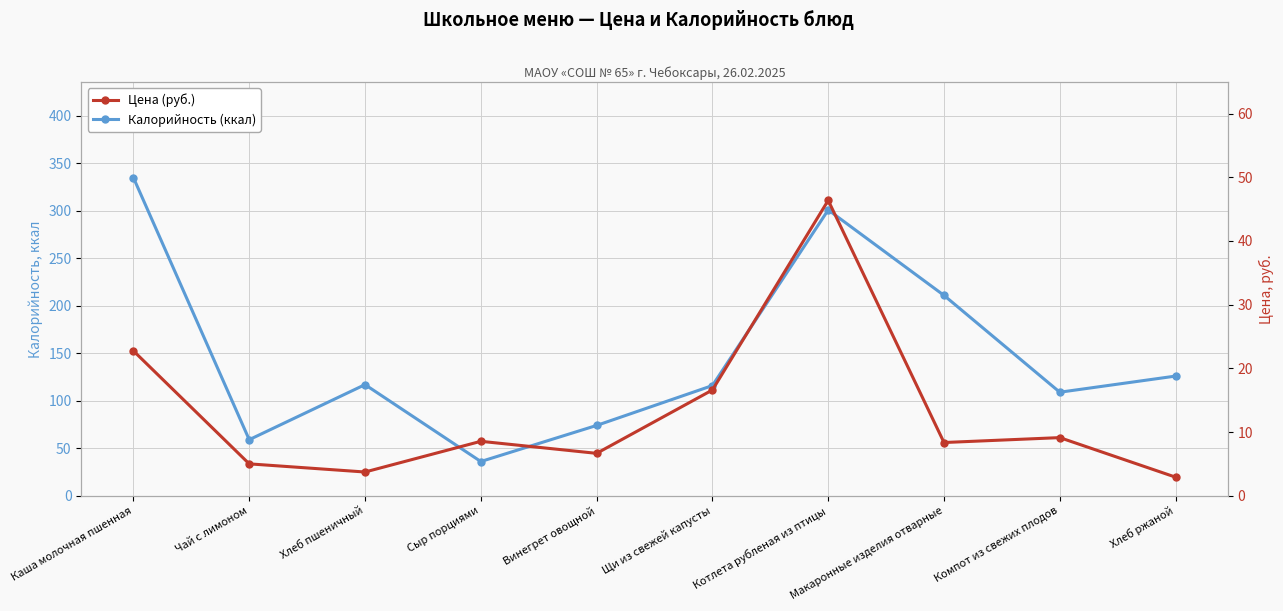

Read the Калорийность (ккал) value at Хлеб ржаной.

126.0